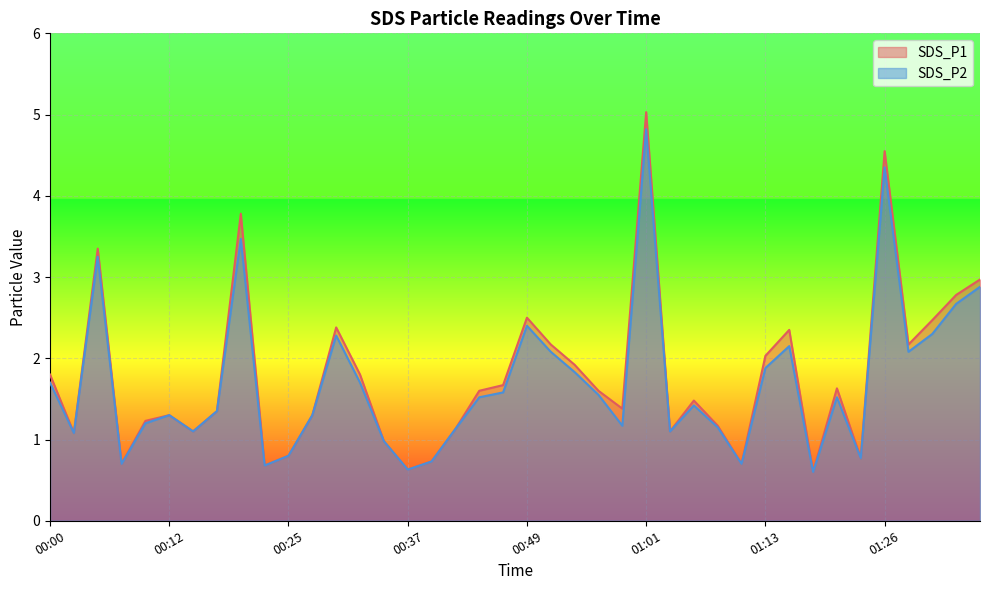

What is the sum of all SDS_P2 values?

67.9